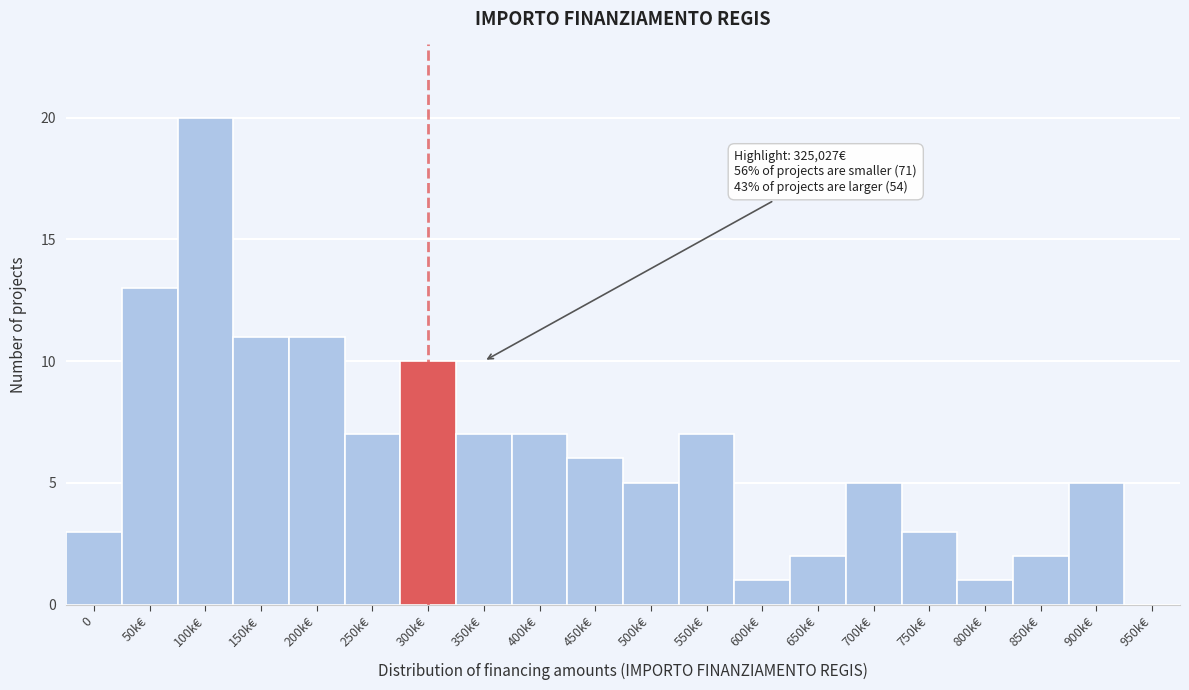

Reading right to left, transcribe all the data shown in this chart.

950k€=0	900k€=5	850k€=2	800k€=1	750k€=3	700k€=5	650k€=2	600k€=1	550k€=7	500k€=5	450k€=6	400k€=7	350k€=7	300k€=10	250k€=7	200k€=11	150k€=11	100k€=20	50k€=13	0=3